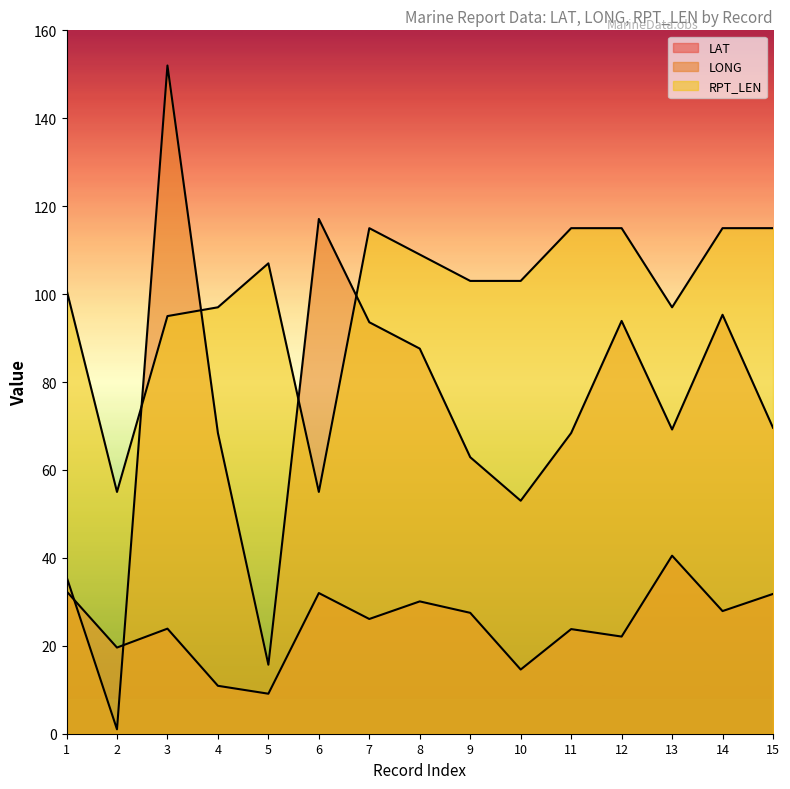

Between which two adjacent categories do RPT_LEN and LONG first intersect?

2 and 3